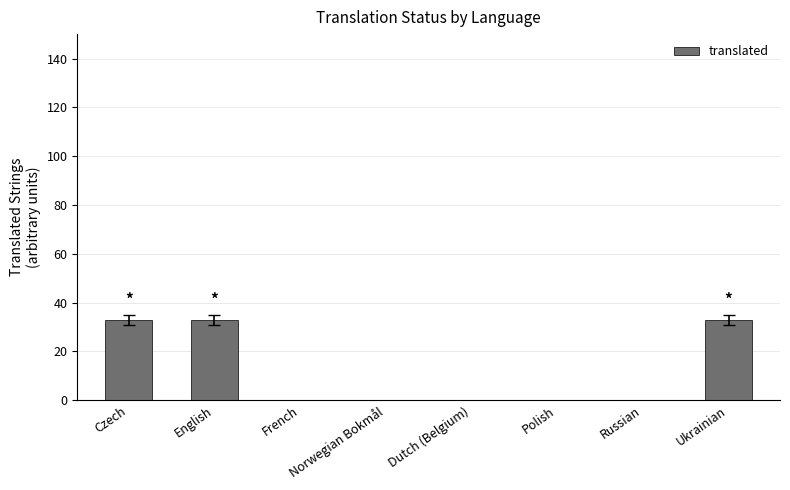

The chart shows a value of 49 at Ukrainian. True or false?

False